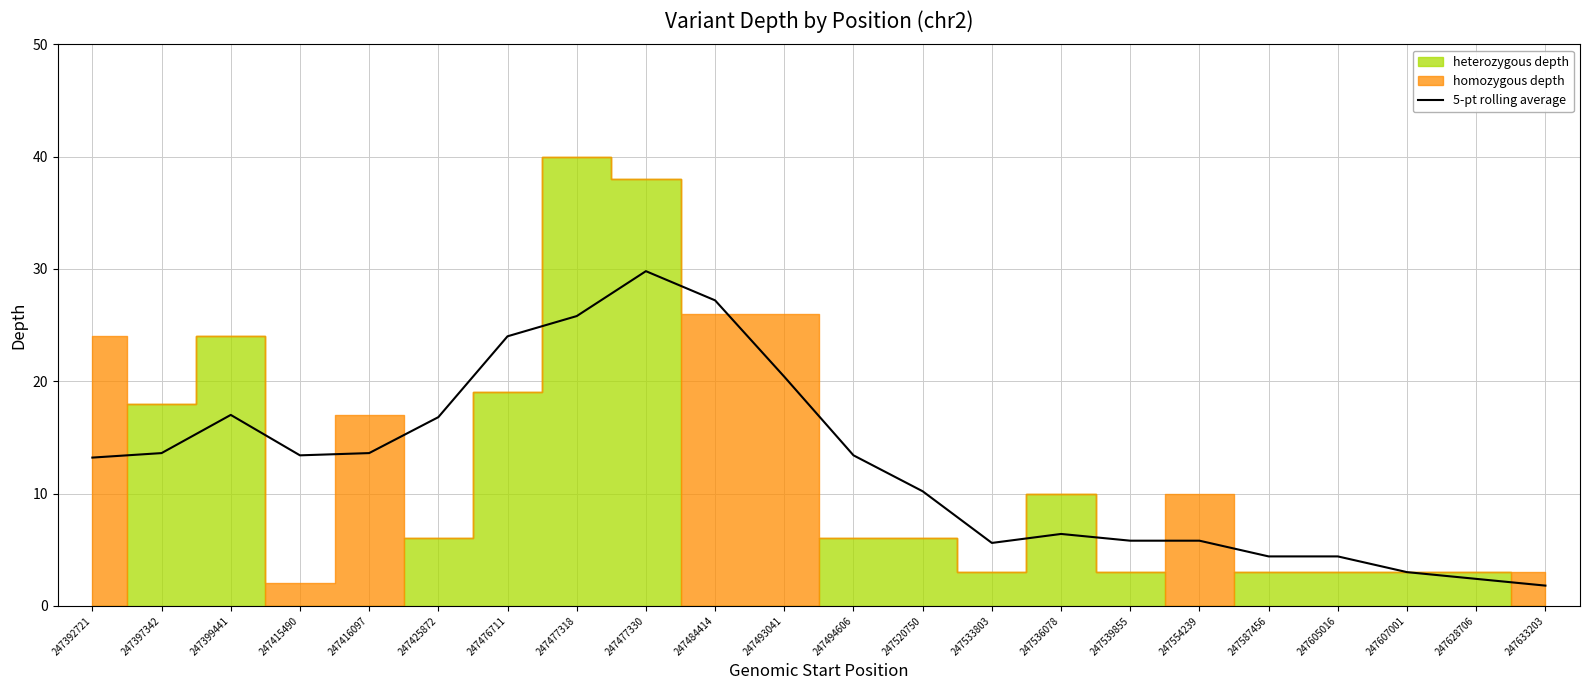

Which label corresponds to the smallest value in the chart?

247633203